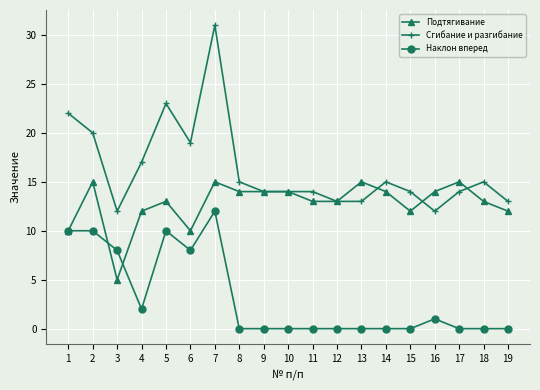

At which category is the sum across all series the highest?

7